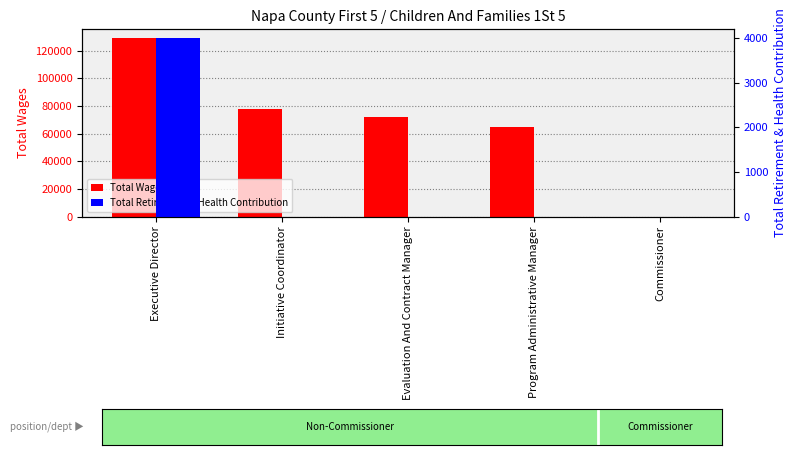

How many bars are there in total?

10